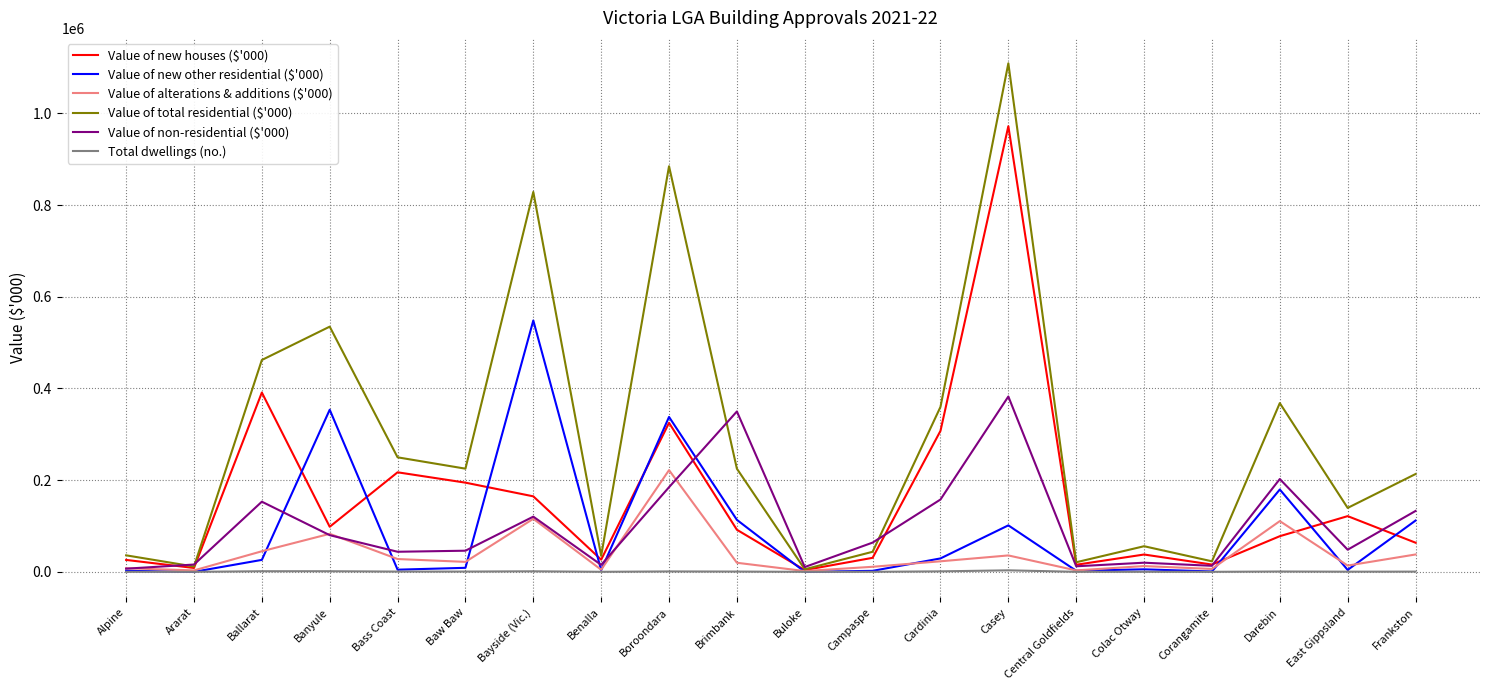

The Value of new other residential ($'000) series shows 337837.4 at Boroondara. True or false?

True